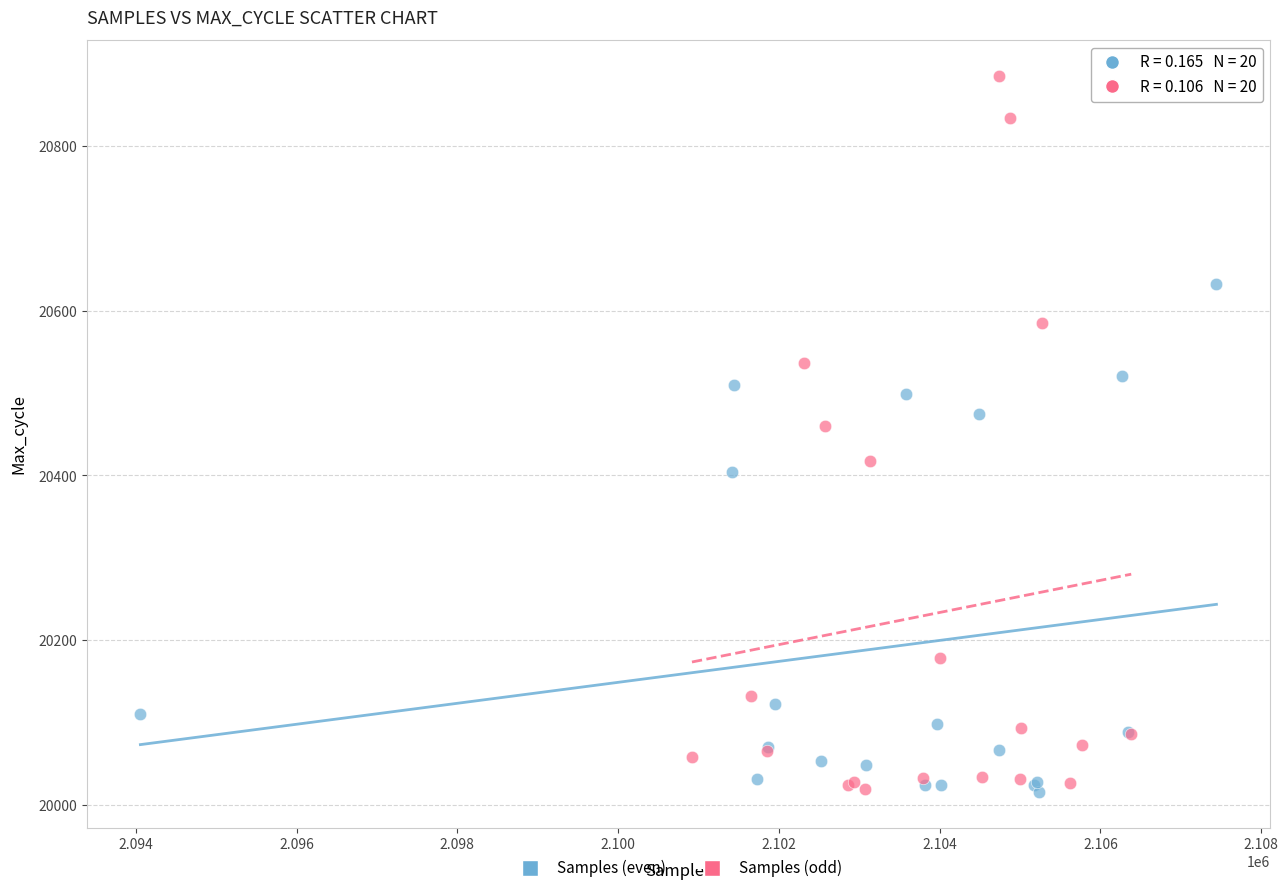

Which series contains the highest Y value?

Samples (odd)